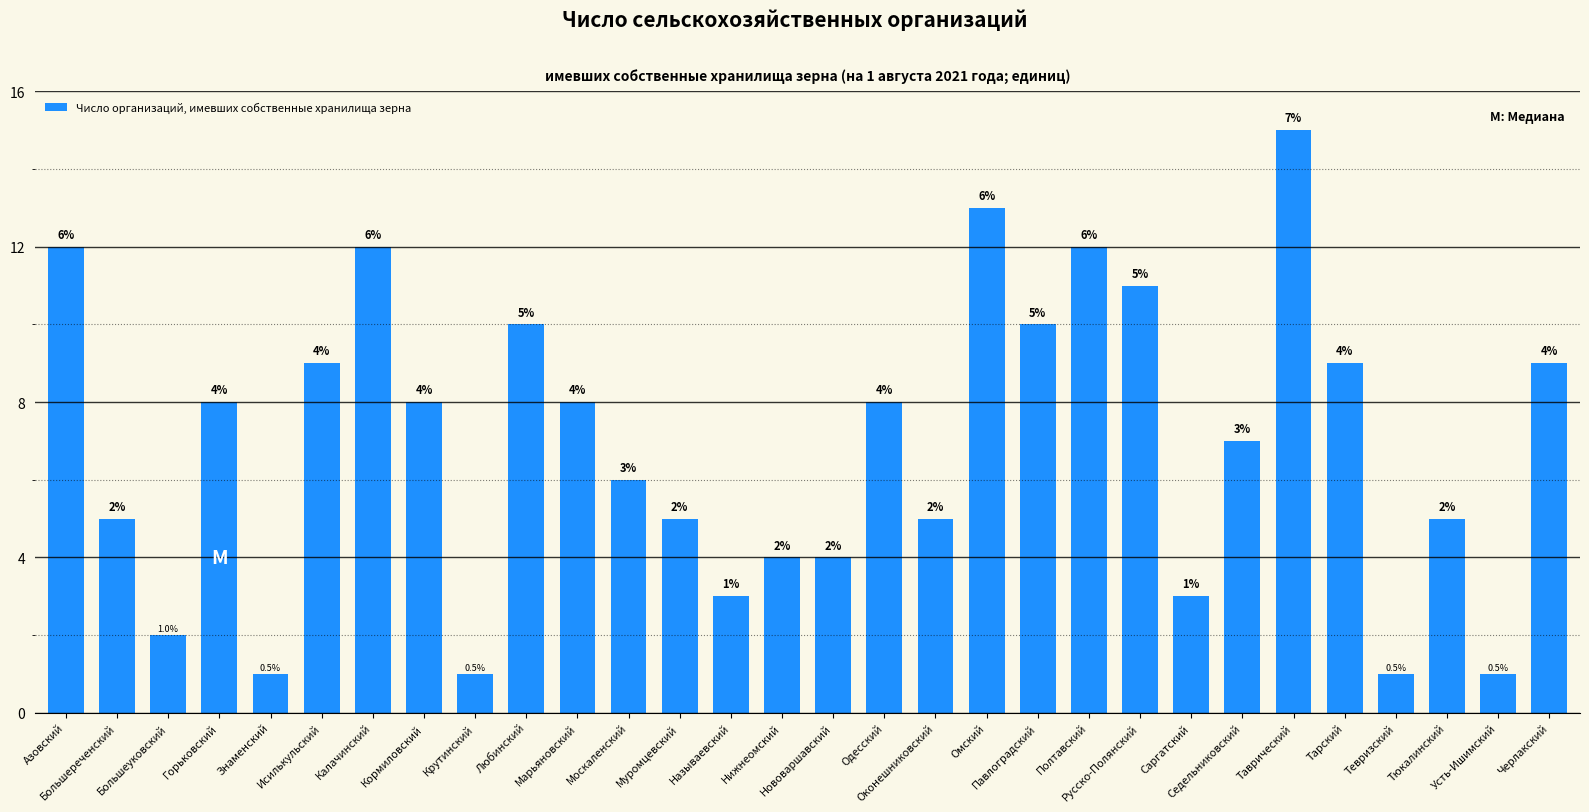

What is the value of the 12th bar from the left?

6